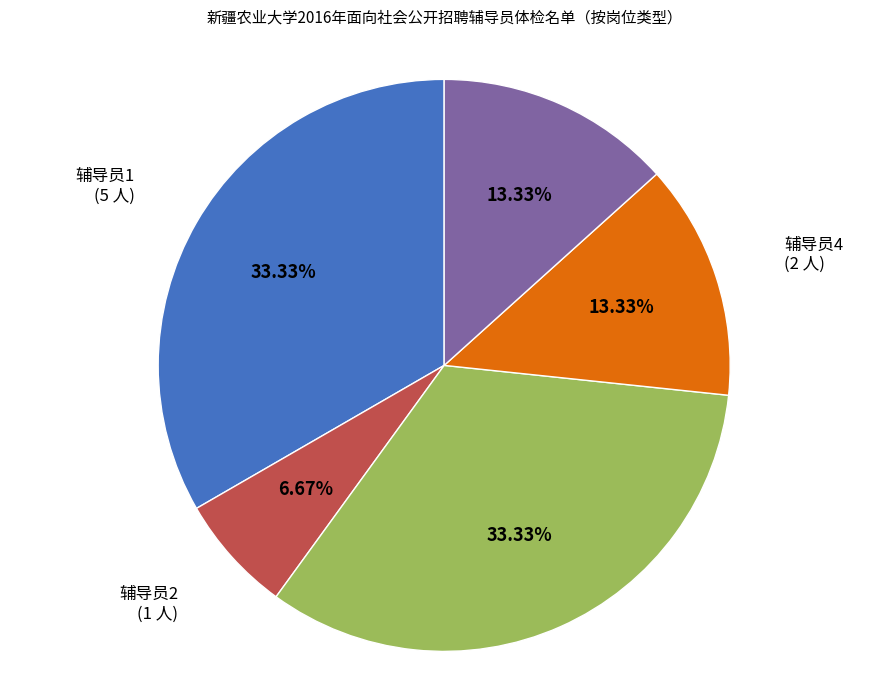

Combined, do 辅导员3 and 辅导员5 account for over 50%?

No